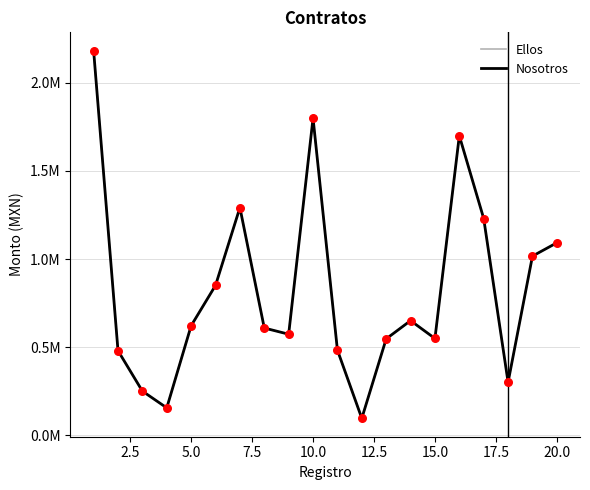

Is this an area chart (filled region under the line)?

No